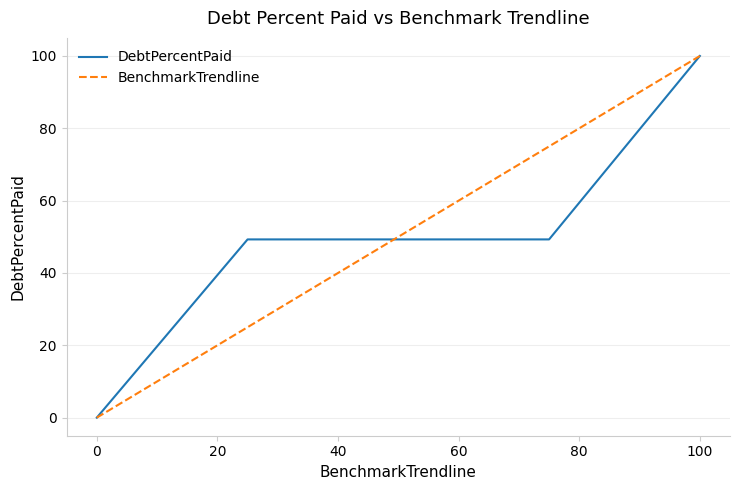

What is the maximum value for DebtPercentPaid?

100.0